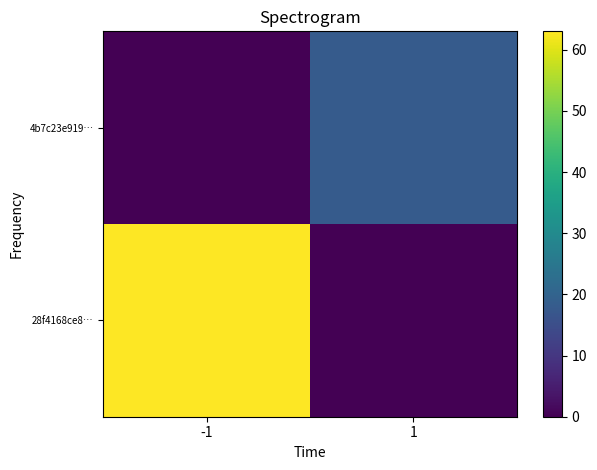

Rank the series at -1 from lowest to highest value.

4b7c23e919…, 28f4168ce8…